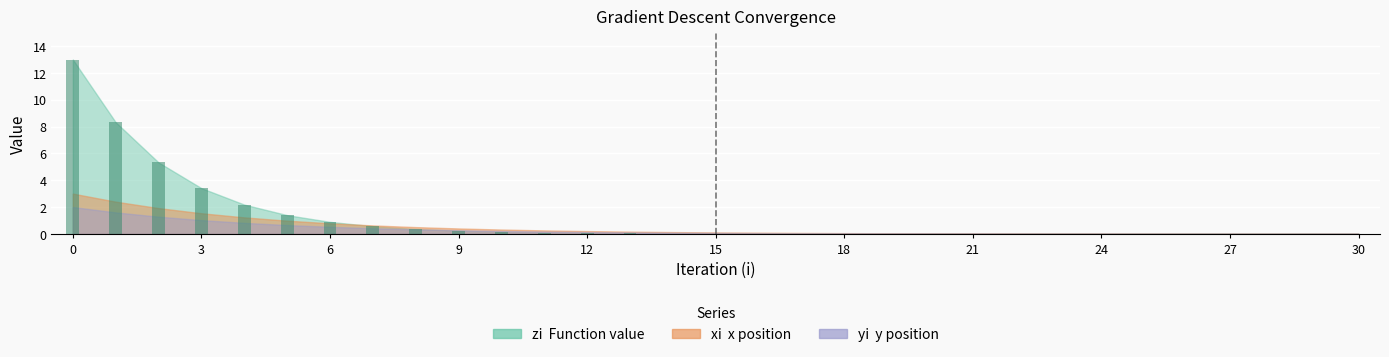

What is the maximum value shown in the chart?

13.0